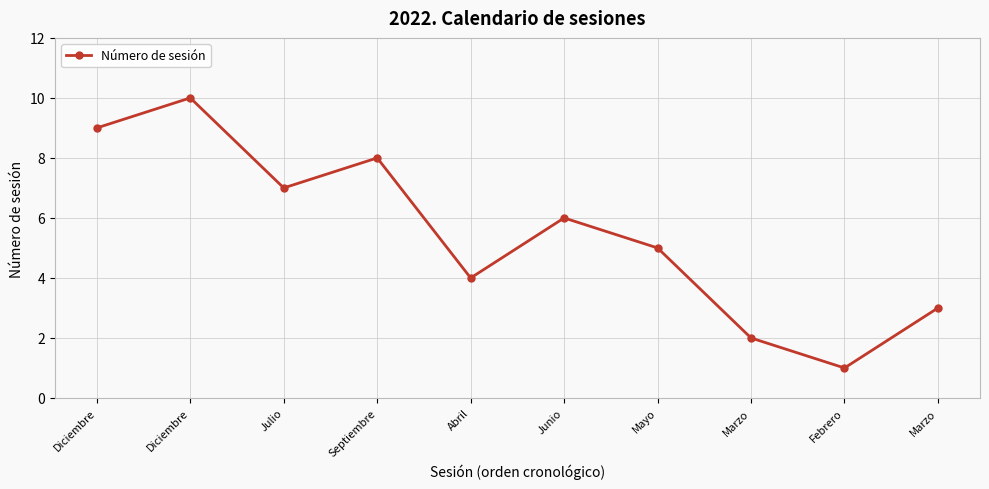

What is the label of the 2nd point from the left?

Diciembre